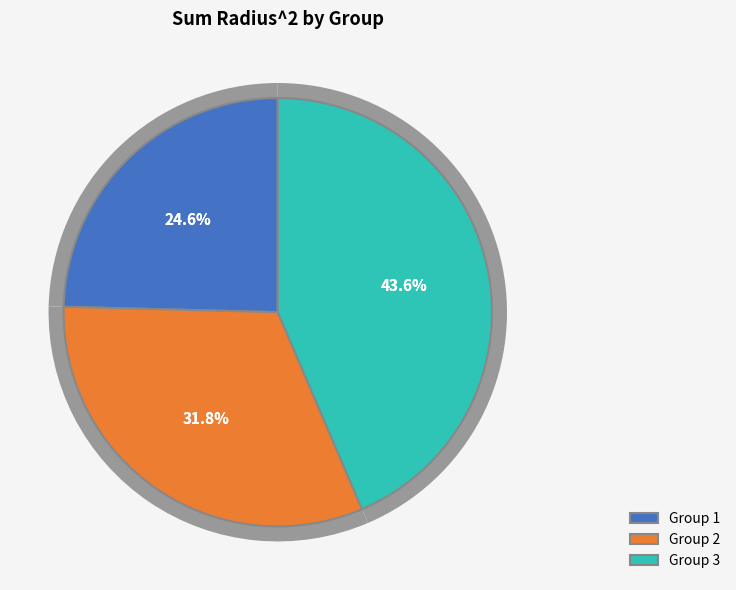

What is the ratio of the value at Group 3 to the value at Group 1?

1.8